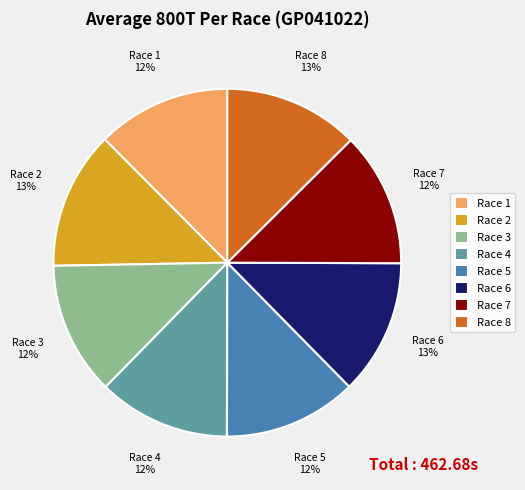

To the nearest percent, what is the difference between the largest and smallest slice percentages?

1%